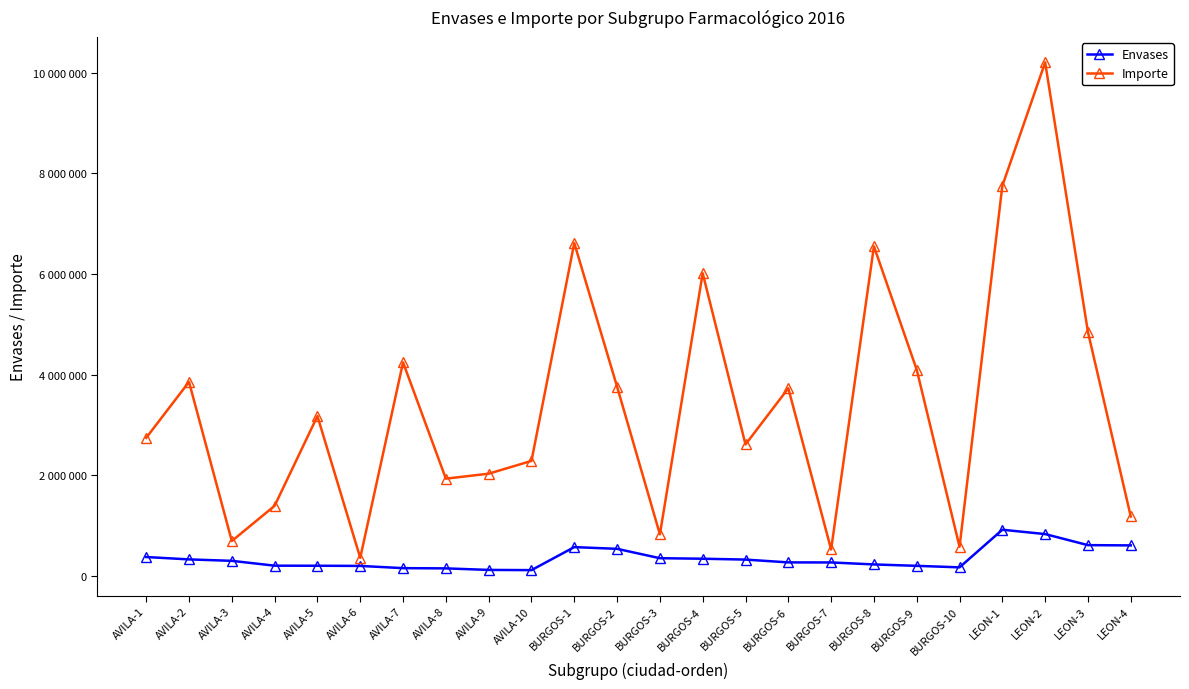

What are all the series names shown in the legend?

Envases, Importe